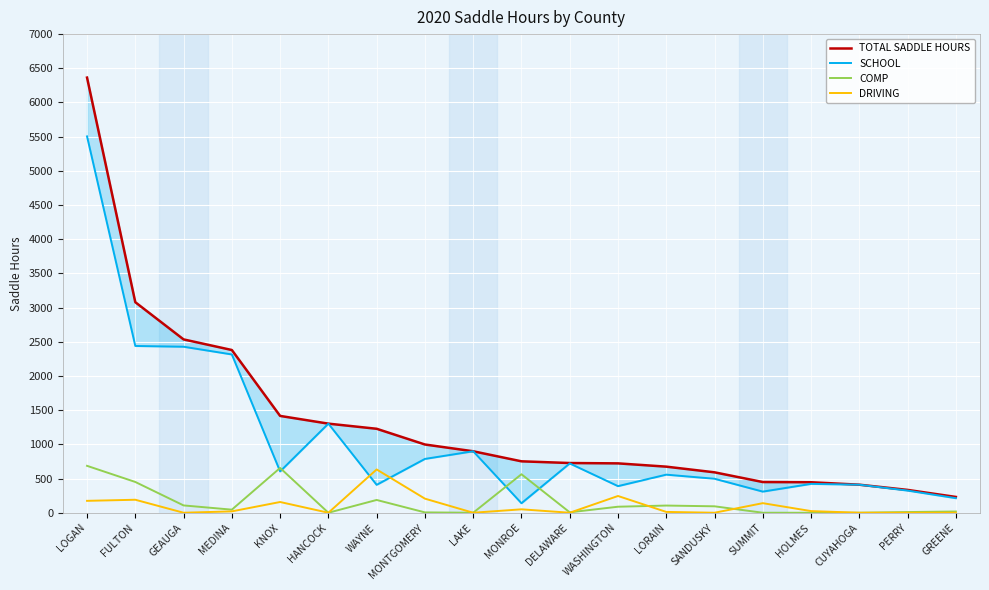

The value of COMP at HOLMES is 0. True or false?

True